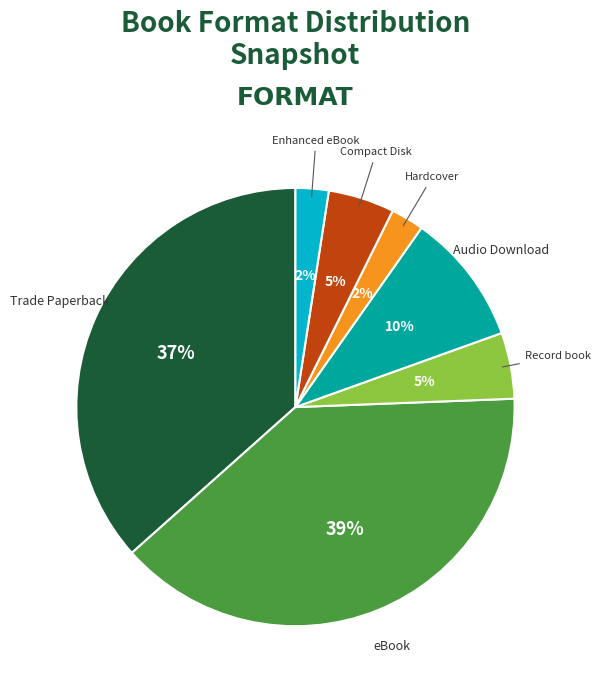

Count the number of slices in the pie.

7